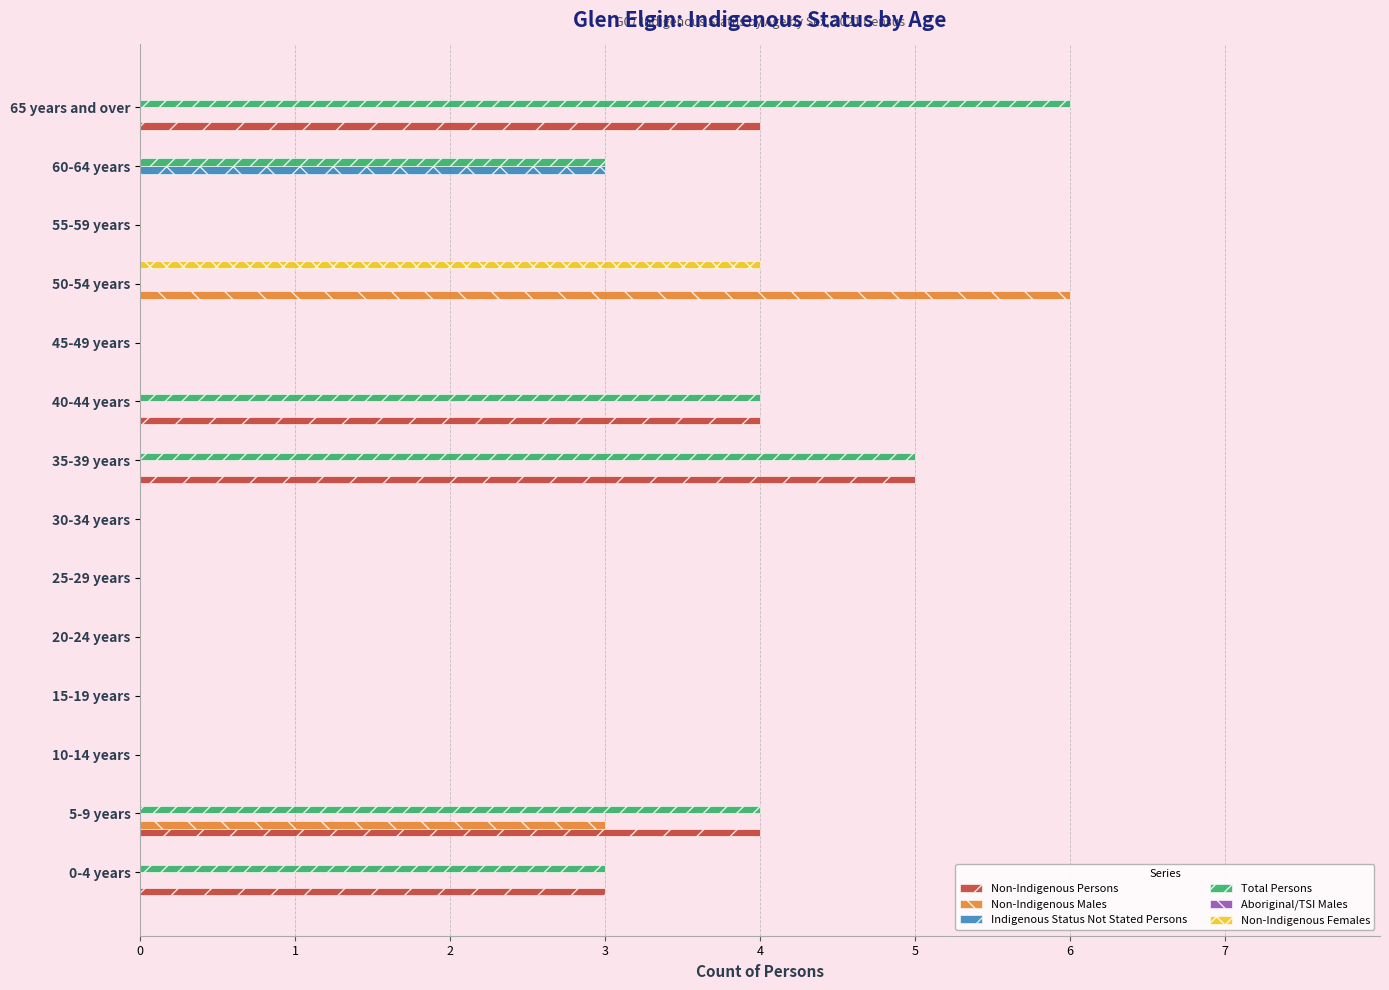

Which series has the largest total across all categories?

Total Persons